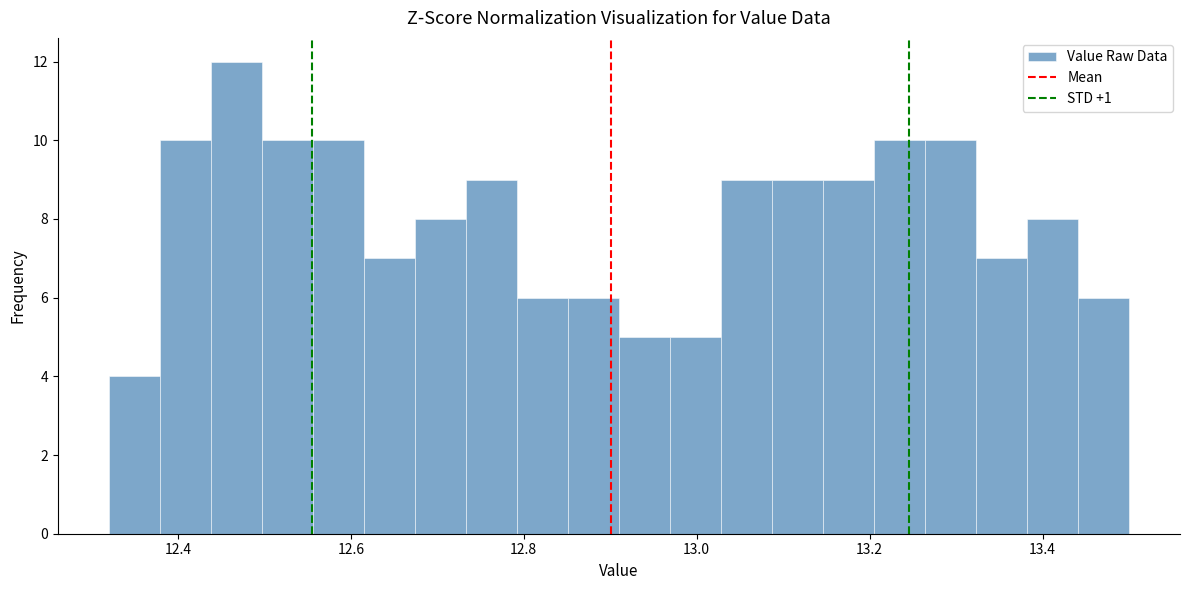

Read against the x-axis, roughly where is the centre of the tallest bar?

12.46